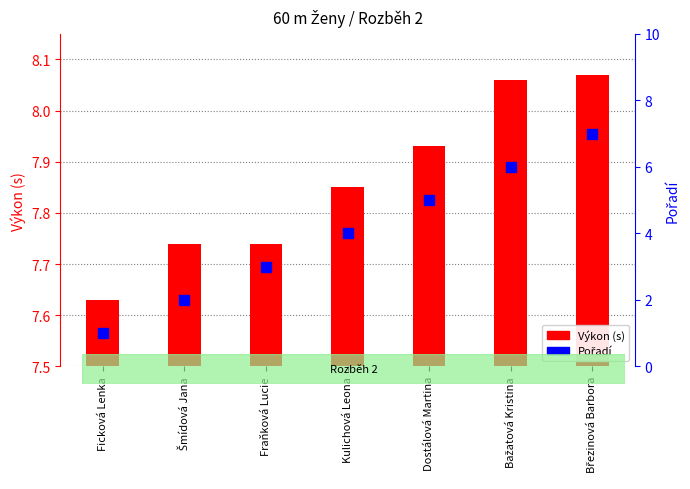

At how many categories does at least one series exceed 5?

7